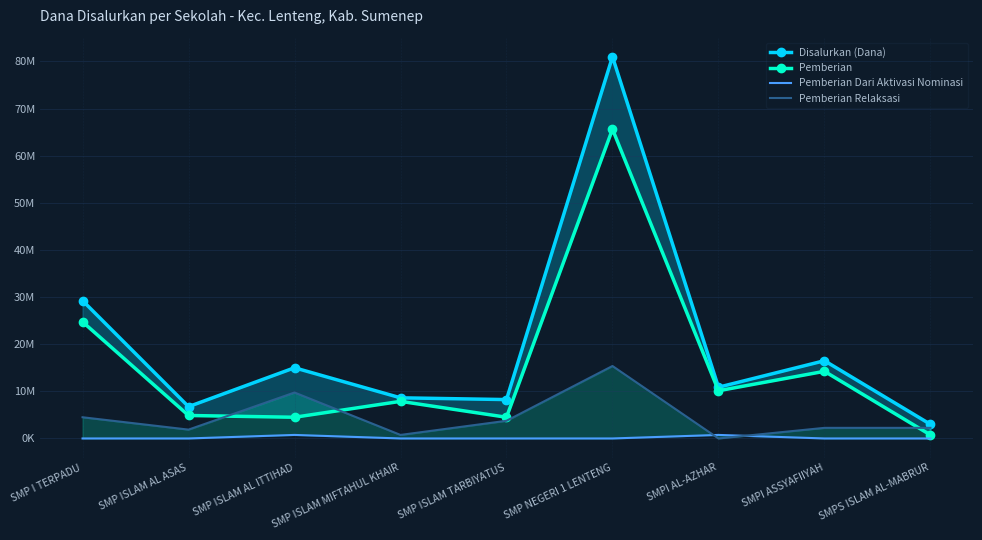

True or false: Disalurkan (Dana) and Pemberian Dari Aktivasi Nominasi cross at least once.

False